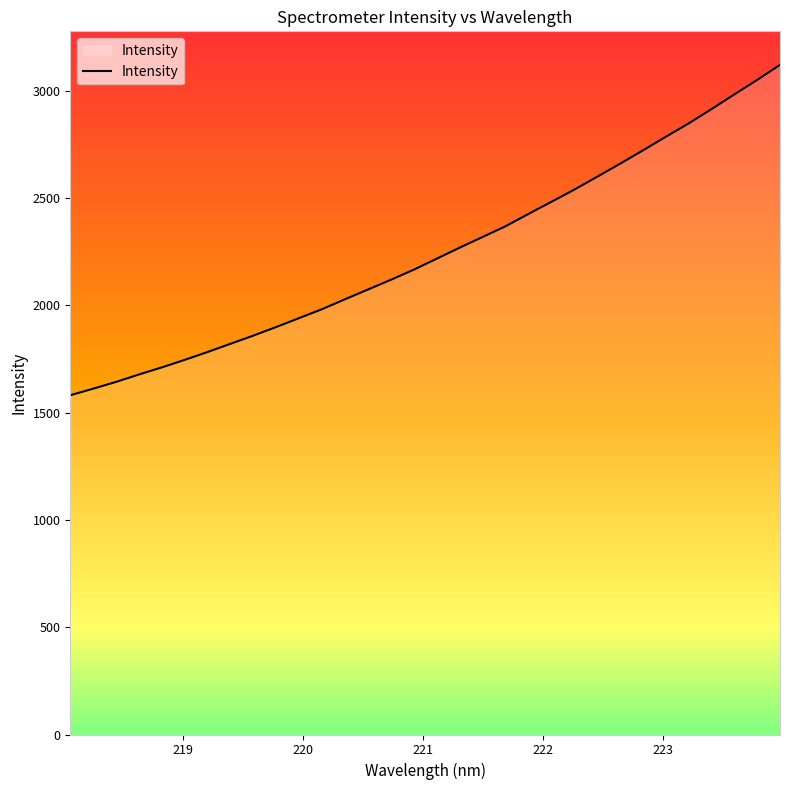

What is the minimum value shown in the chart?

1581.6